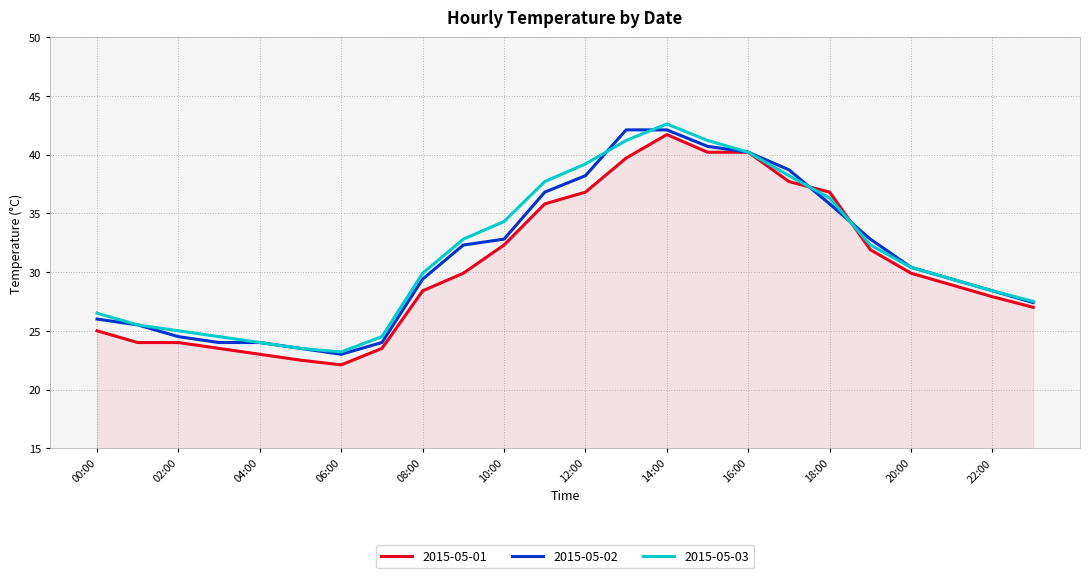

Reading right to left, list all the values displayed in this chart.

2015-05-01: 27.0	27.9	28.9	29.9	31.9	36.8	37.7	40.2	40.2	41.7	39.7	36.8	35.8	32.3	29.9	28.4	23.5	22.1	22.5	23.0	23.5	24.0	24.0	25.0
2015-05-02: 27.4	28.4	29.4	30.4	32.8	35.8	38.7	40.2	40.7	42.1	42.1	38.2	36.8	32.8	32.3	29.4	24.0	23.0	23.5	24.0	24.0	24.5	25.5	26.0
2015-05-03: 27.5	28.4	29.4	30.4	32.3	36.3	38.2	40.2	41.2	42.6	41.2	39.2	37.7	34.3	32.8	29.9	24.5	23.2	23.5	24.0	24.5	25.0	25.5	26.5